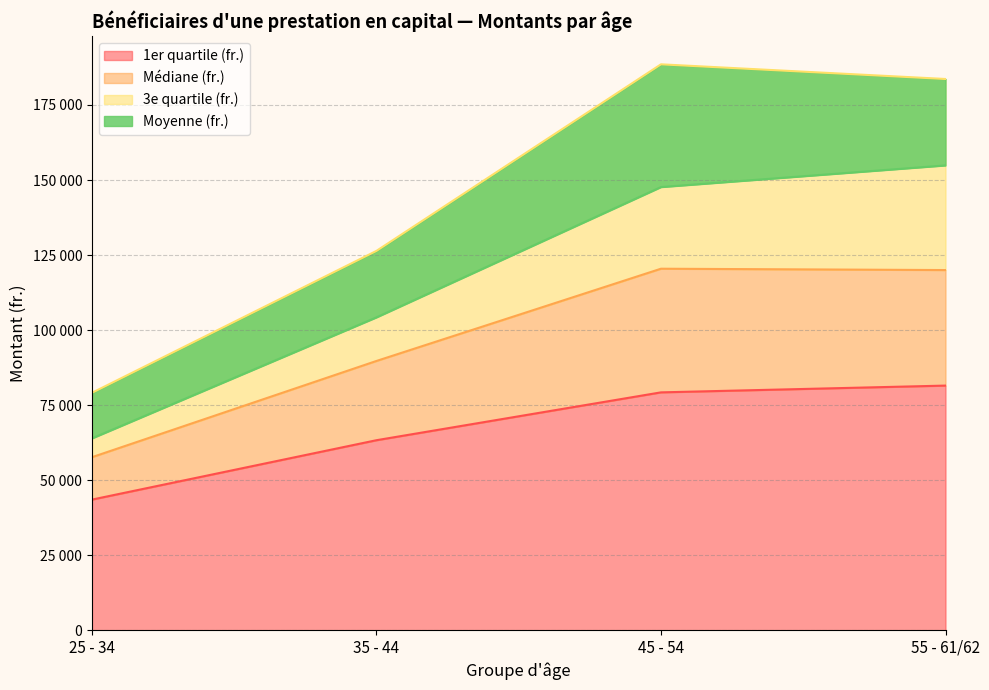

Reading right to left, transcribe all the data shown in this chart.

1er quartile (fr.): 55 - 61/62=81507.0	45 - 54=79250.0	35 - 44=63307.0	25 - 34=43516.0
Médiane (fr.): 55 - 61/62=120000.0	45 - 54=120447.0	35 - 44=89710.5	25 - 34=57644.5
3e quartile (fr.): 55 - 61/62=183662.0	45 - 54=188550.0	35 - 44=126389.0	25 - 34=79101.5
Moyenne (fr.): 55 - 61/62=154867.9	45 - 54=147653.3	35 - 44=104236.8	25 - 34=63913.2